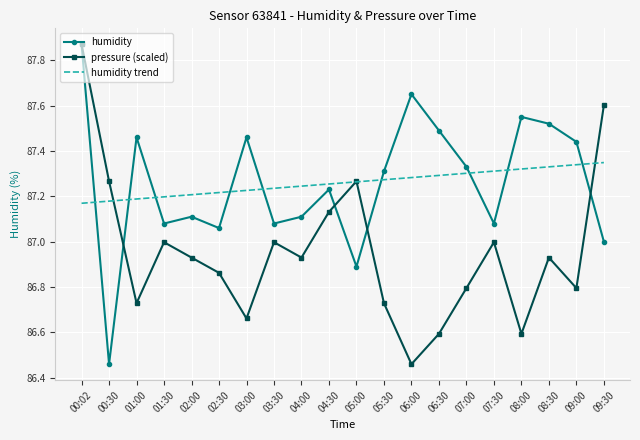

True or false: pressure (scaled) has a value of 86.6 at 08:00.

True